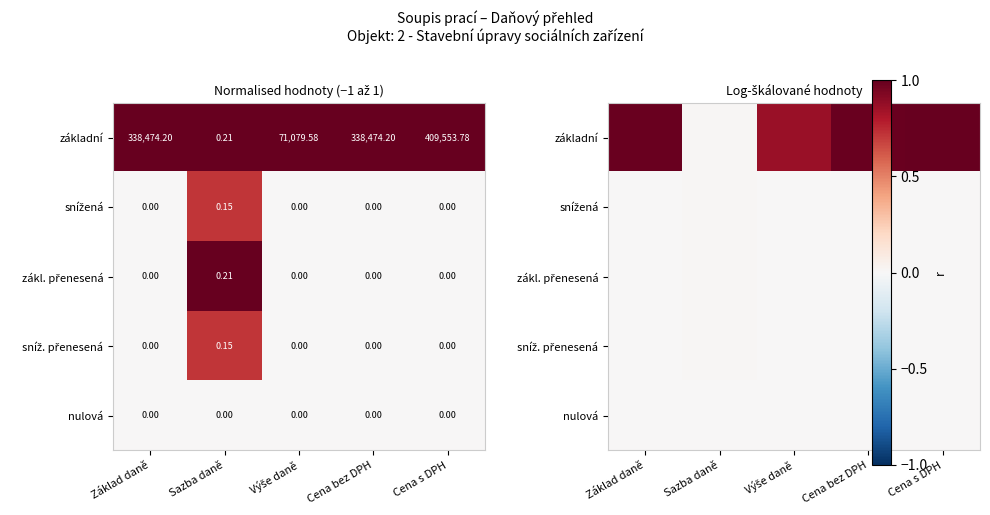

Which category has the lowest value in the nulová series?

Základ daně